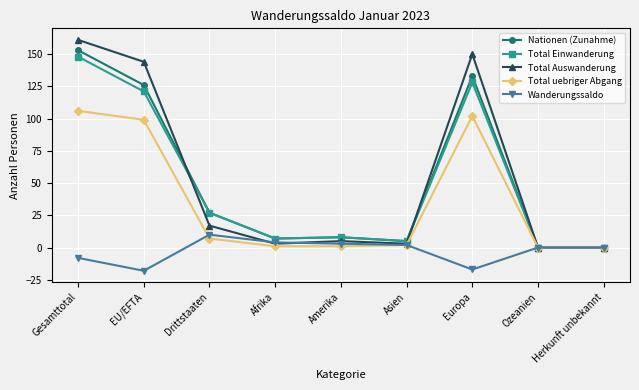

Reading left to right, list all the values displayed in this chart.

Nationen (Zunahme): Gesamttotal=153	EU/EFTA=126	Drittstaaten=27	Afrika=7	Amerika=8	Asien=5	Europa=133	Ozeanien=0	Herkunft unbekannt=0
Total Einwanderung: Gesamttotal=148	EU/EFTA=121	Drittstaaten=27	Afrika=7	Amerika=8	Asien=5	Europa=128	Ozeanien=0	Herkunft unbekannt=0
Total Auswanderung: Gesamttotal=161	EU/EFTA=144	Drittstaaten=17	Afrika=3	Amerika=5	Asien=3	Europa=150	Ozeanien=0	Herkunft unbekannt=0
Total uebriger Abgang: Gesamttotal=106	EU/EFTA=99	Drittstaaten=7	Afrika=1	Amerika=1	Asien=2	Europa=102	Ozeanien=0	Herkunft unbekannt=0
Wanderungssaldo: Gesamttotal=-8	EU/EFTA=-18	Drittstaaten=10	Afrika=4	Amerika=3	Asien=2	Europa=-17	Ozeanien=0	Herkunft unbekannt=0